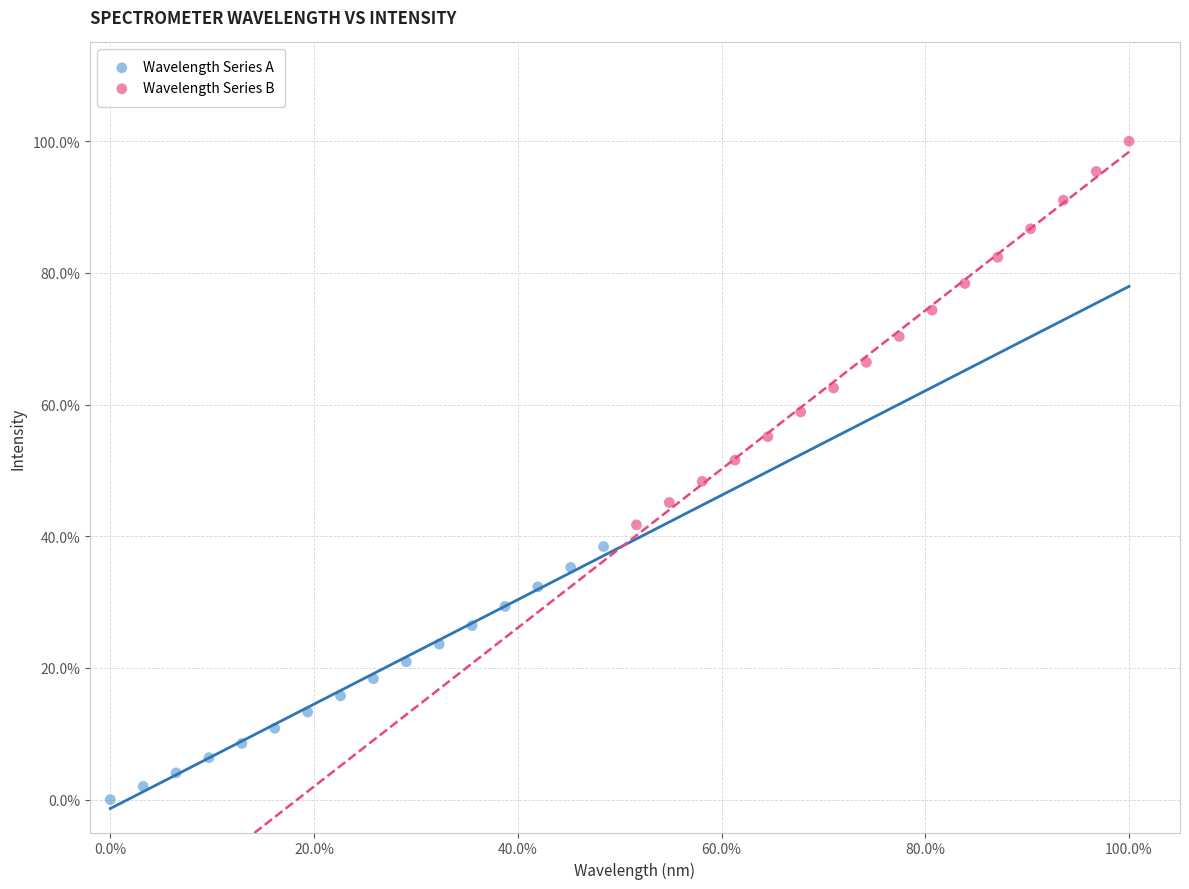

Which series contains the lowest Y value?

Wavelength Series A